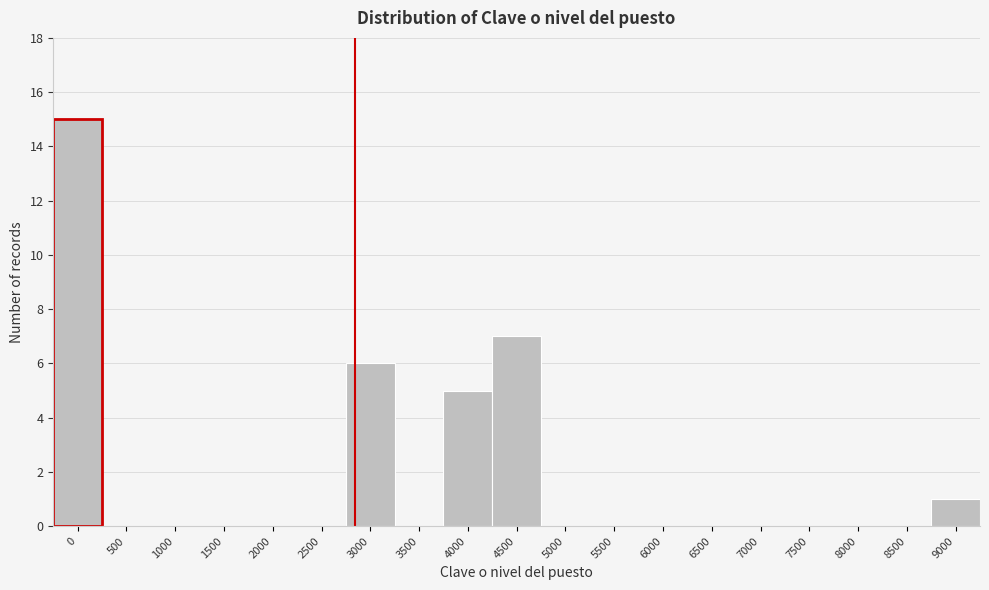

Reading right to left, transcribe all the data shown in this chart.

9000=1	8500=0	8000=0	7500=0	7000=0	6500=0	6000=0	5500=0	5000=0	4500=7	4000=5	3500=0	3000=6	2500=0	2000=0	1500=0	1000=0	500=0	0=15